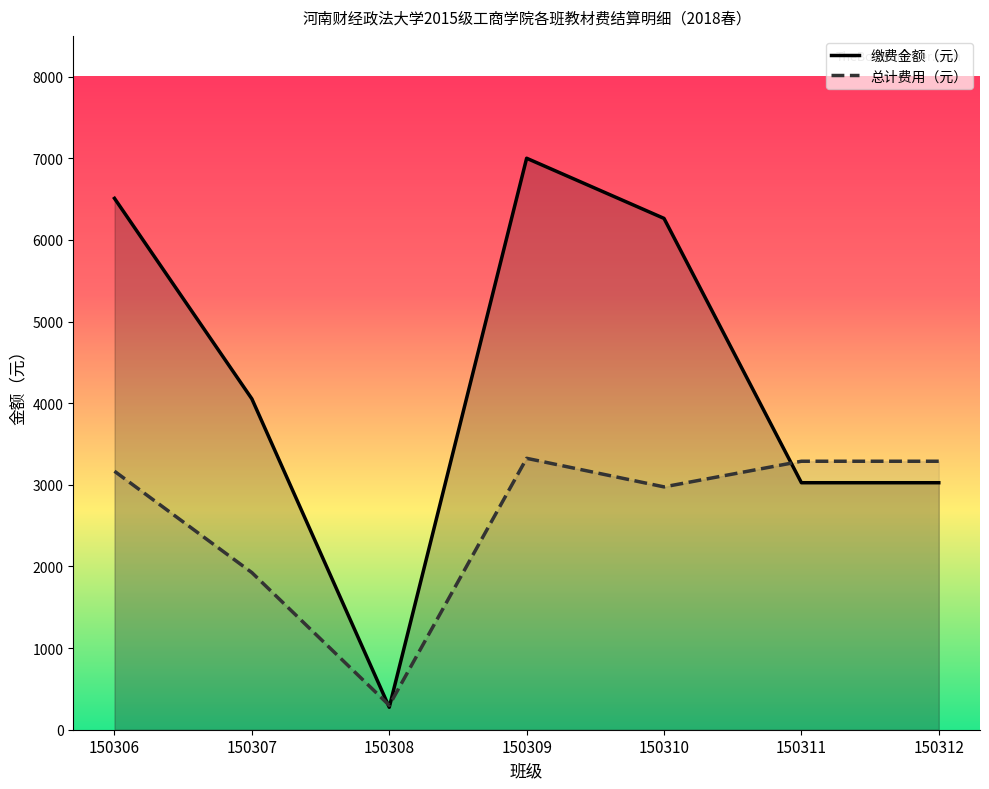

What is the value of the 缴费金额（元） point at the 2nd from the left?

4053.2